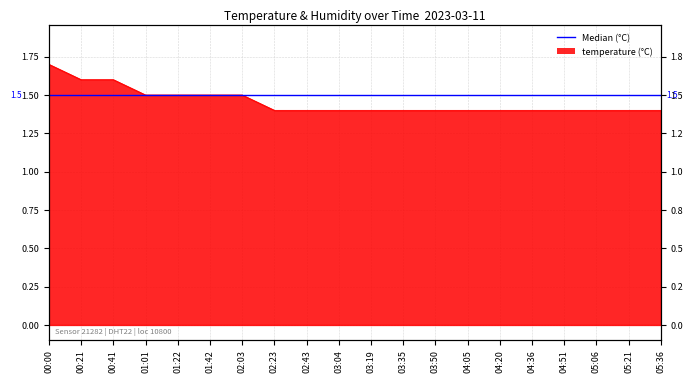

True or false: the data has more than 1 interior local peaks.

False